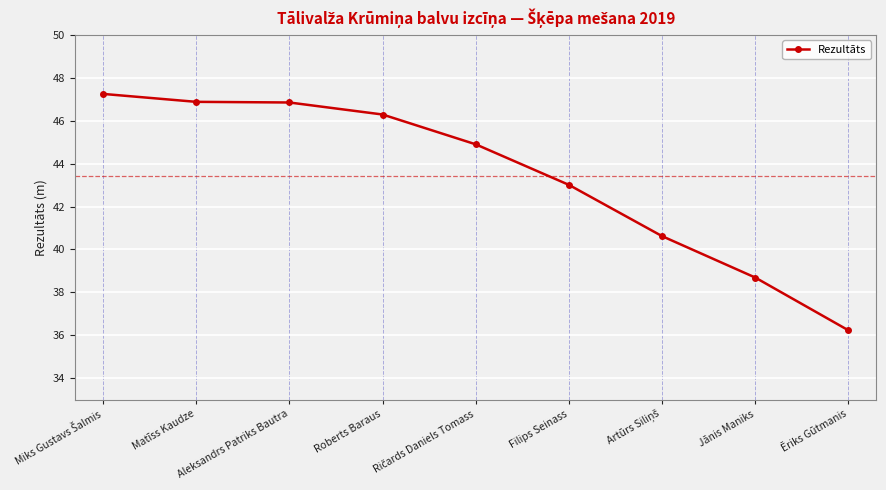

How many lines are shown in the chart?

1